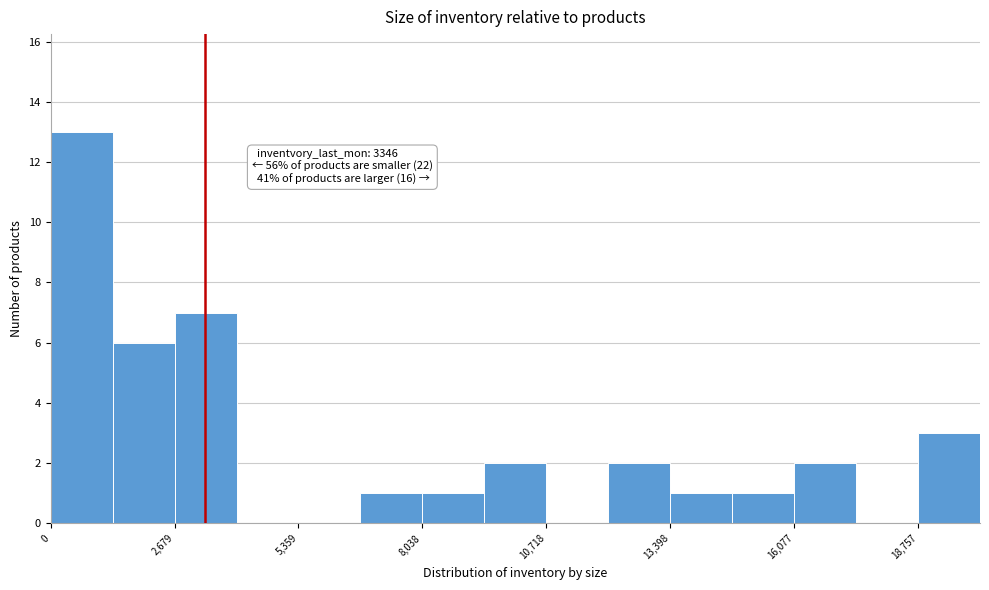

Around what value on the x-axis is the tallest bar? Give the approximate position of its centre, as read against the axis.

500